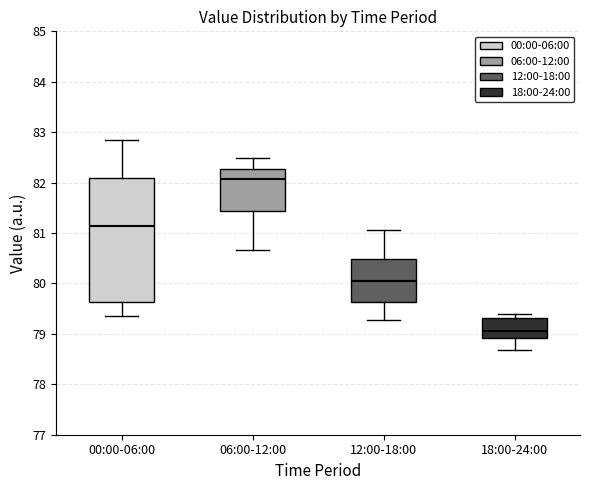

Where is the upper edge of the box for 12:00-18:00 on the y-axis? The values are not printed on the chart, so give them approximately, as read against the axis.

80.5